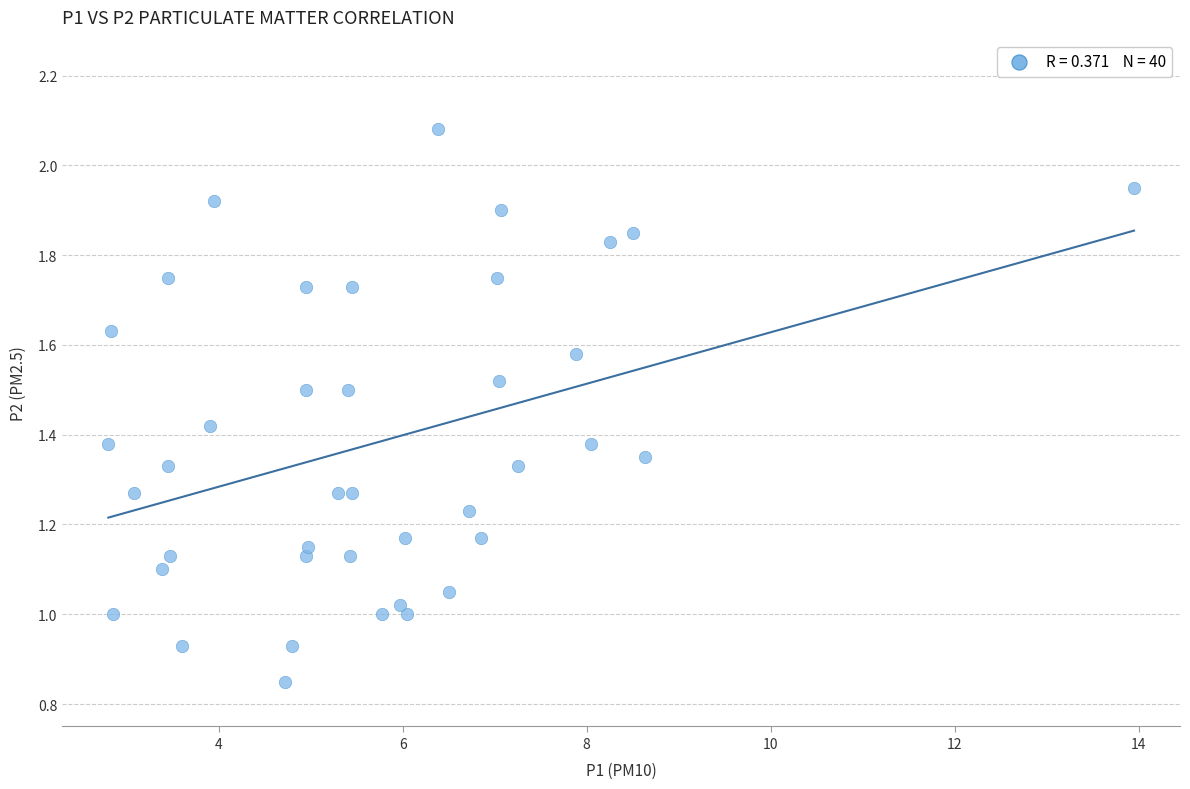

What is the range of X values (max minus min)?

11.1